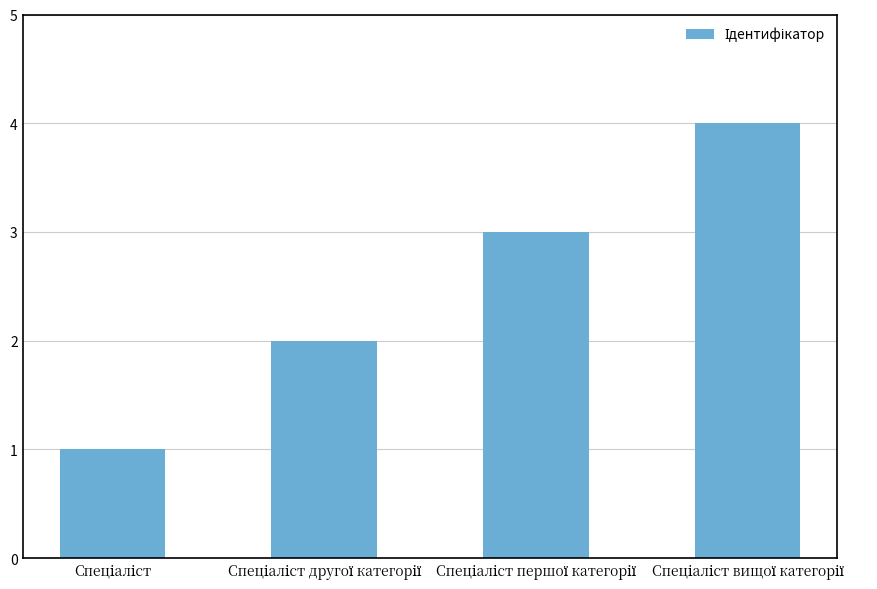

What is the sum of all values?

10